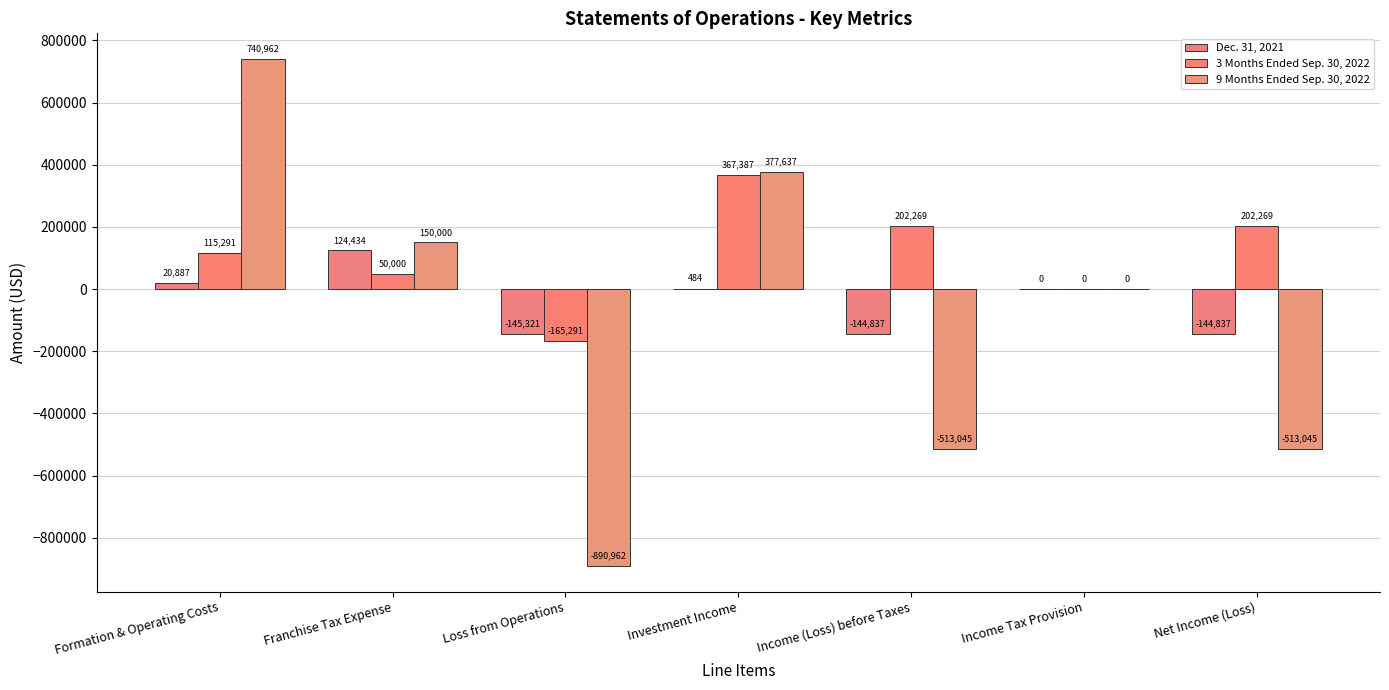

How many data points does each series have?

7